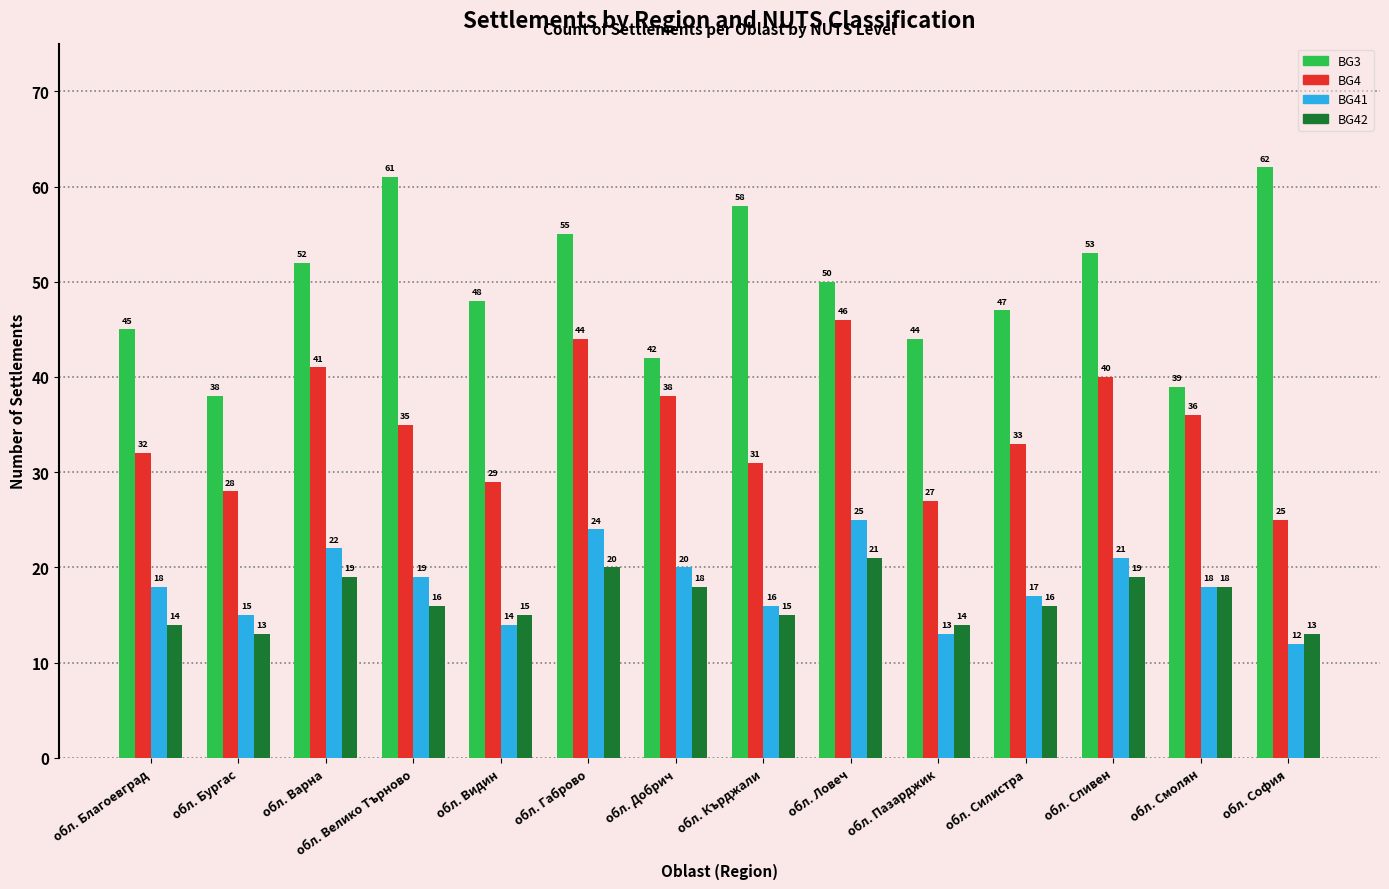

Reading right to left, transcribe all the data shown in this chart.

BG3: обл. София=62	обл. Смолян=39	обл. Сливен=53	обл. Силистра=47	обл. Пазарджик=44	обл. Ловеч=50	обл. Кърджали=58	обл. Добрич=42	обл. Габрово=55	обл. Видин=48	обл. Велико Търново=61	обл. Варна=52	обл. Бургас=38	обл. Благоевград=45
BG4: обл. София=25	обл. Смолян=36	обл. Сливен=40	обл. Силистра=33	обл. Пазарджик=27	обл. Ловеч=46	обл. Кърджали=31	обл. Добрич=38	обл. Габрово=44	обл. Видин=29	обл. Велико Търново=35	обл. Варна=41	обл. Бургас=28	обл. Благоевград=32
BG41: обл. София=12	обл. Смолян=18	обл. Сливен=21	обл. Силистра=17	обл. Пазарджик=13	обл. Ловеч=25	обл. Кърджали=16	обл. Добрич=20	обл. Габрово=24	обл. Видин=14	обл. Велико Търново=19	обл. Варна=22	обл. Бургас=15	обл. Благоевград=18
BG42: обл. София=13	обл. Смолян=18	обл. Сливен=19	обл. Силистра=16	обл. Пазарджик=14	обл. Ловеч=21	обл. Кърджали=15	обл. Добрич=18	обл. Габрово=20	обл. Видин=15	обл. Велико Търново=16	обл. Варна=19	обл. Бургас=13	обл. Благоевград=14